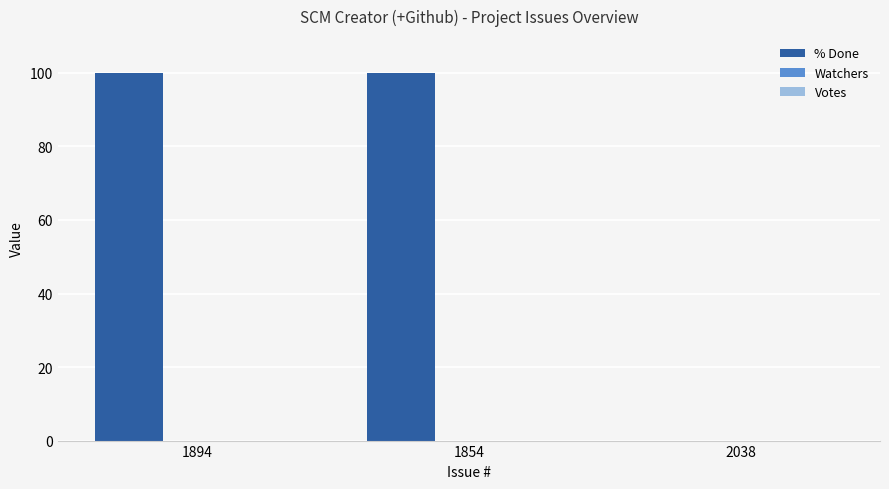

What is the sum of all values?

200